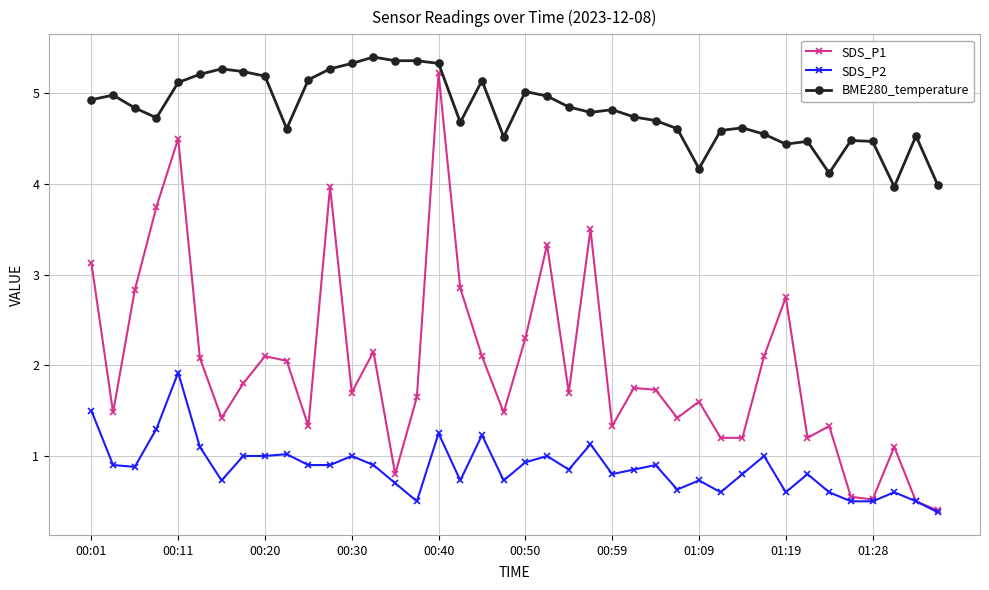

What is the smallest value displayed?

0.4